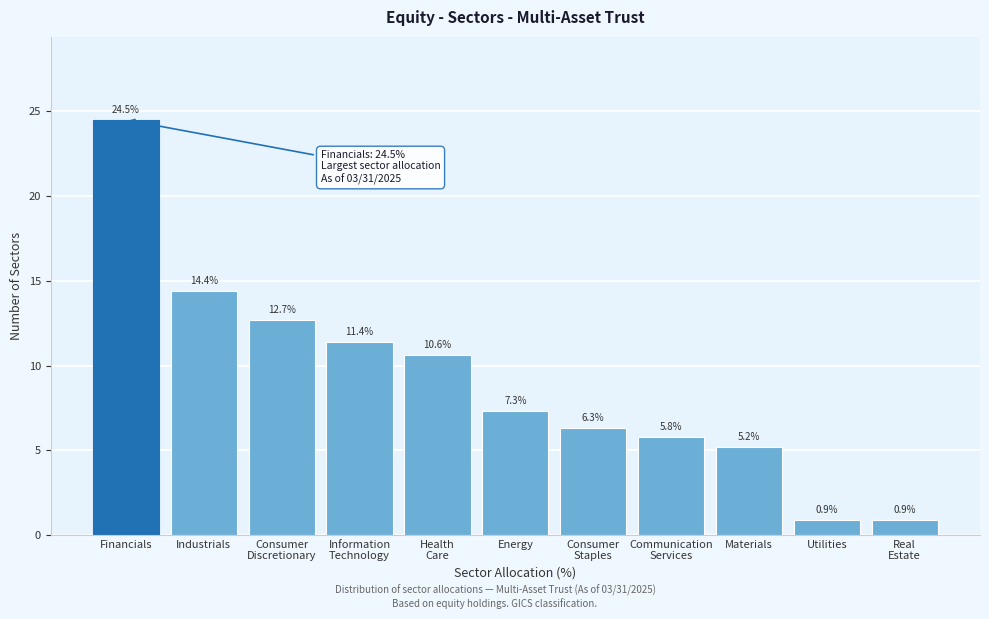

Reading left to right, what are all the values shown in this chart?

24.5	14.4	12.7	11.4	10.6	7.3	6.3	5.8	5.2	0.9	0.9